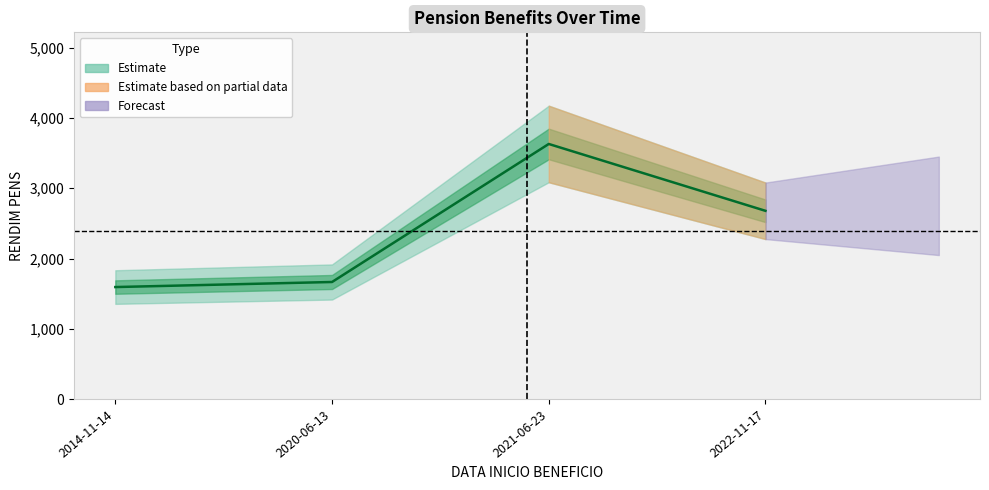

Which category has the highest value across all series?

2021-06-23